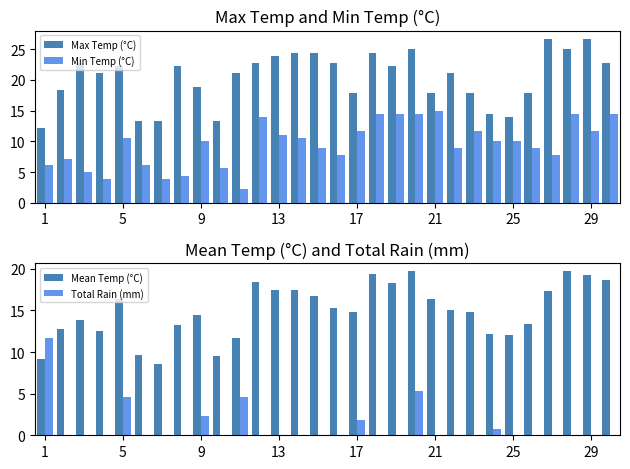

True or false: Min Temp (°C) has a value of 6.2 at 29.

False